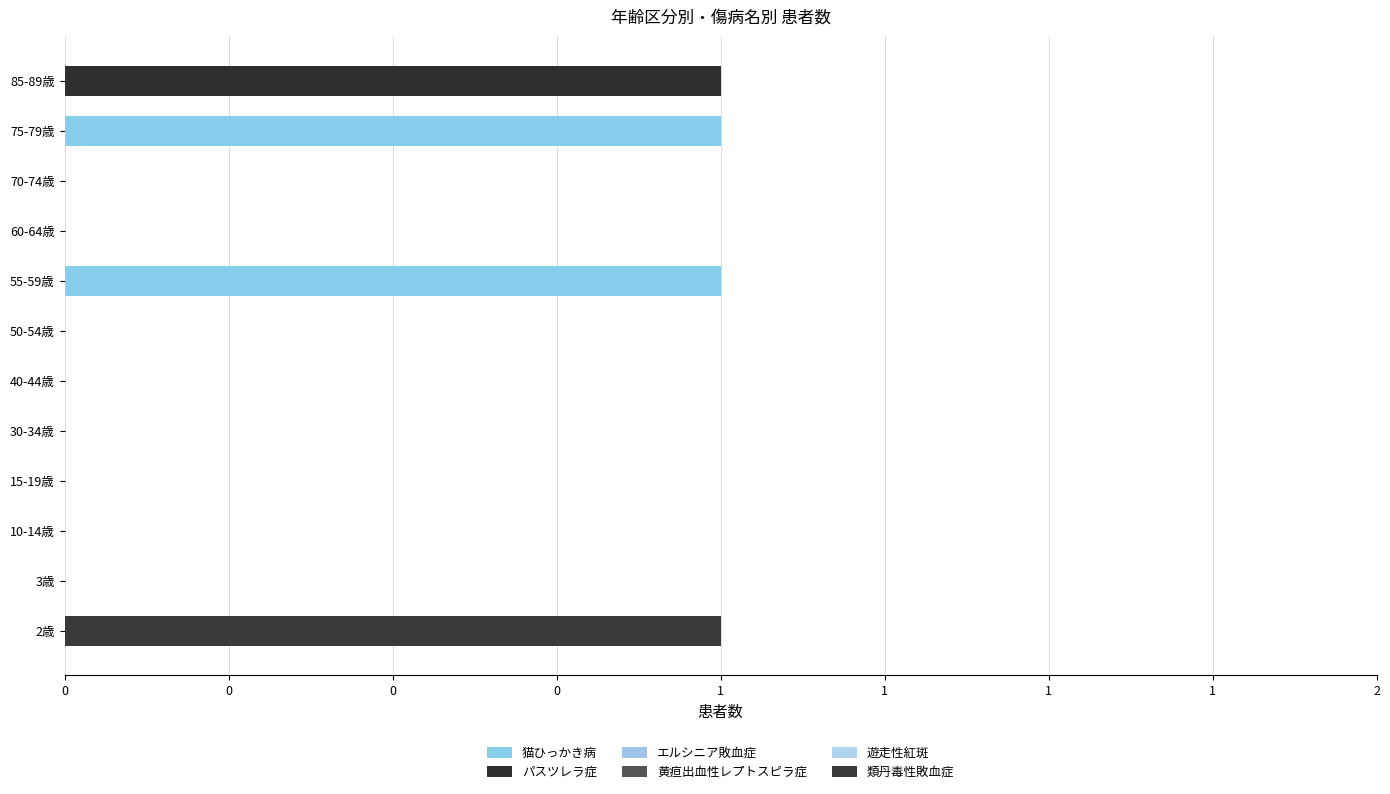

Which series has the largest range (max minus min)?

猫ひっかき病